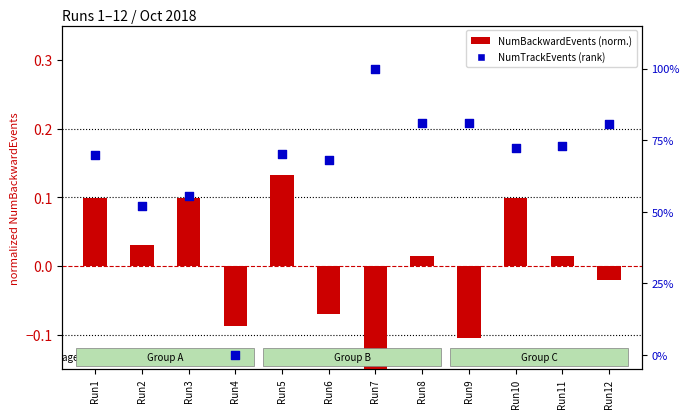

What is the total value across all series at Run5?

70.1